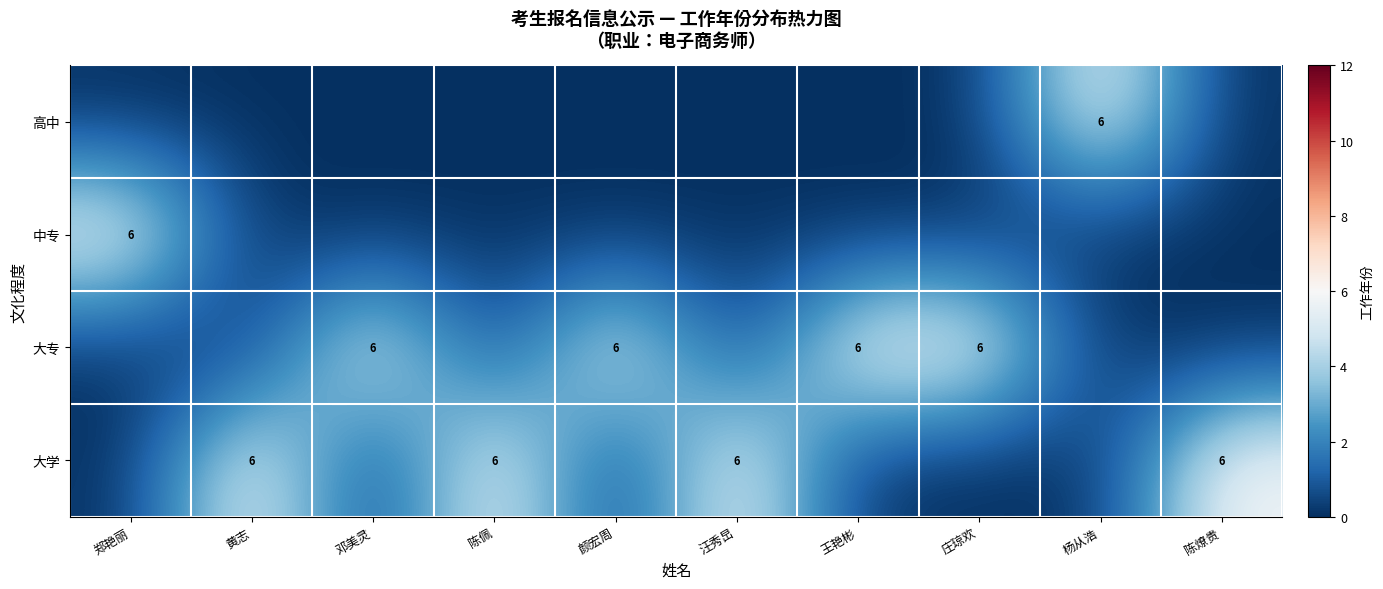

Which has a higher value, 黄志 or 陈佩?

黄志